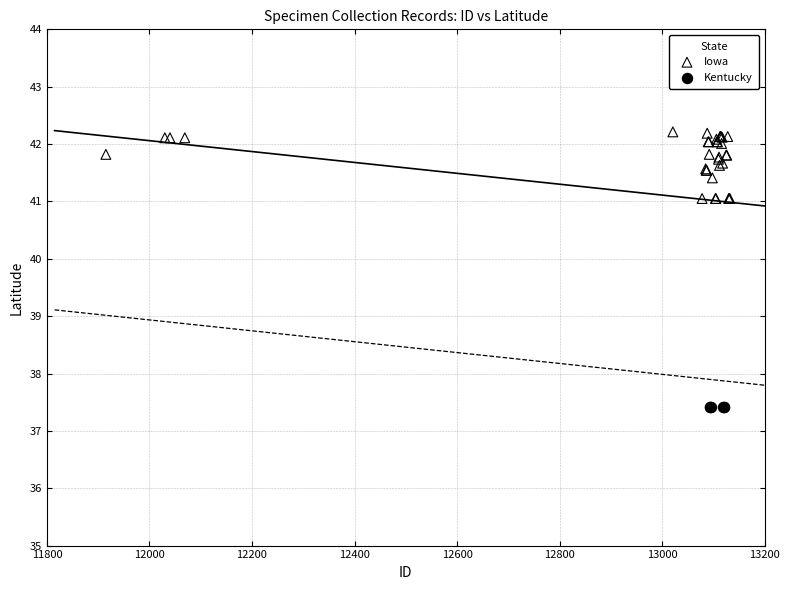

Which series reaches the minimum Y coordinate?

Kentucky